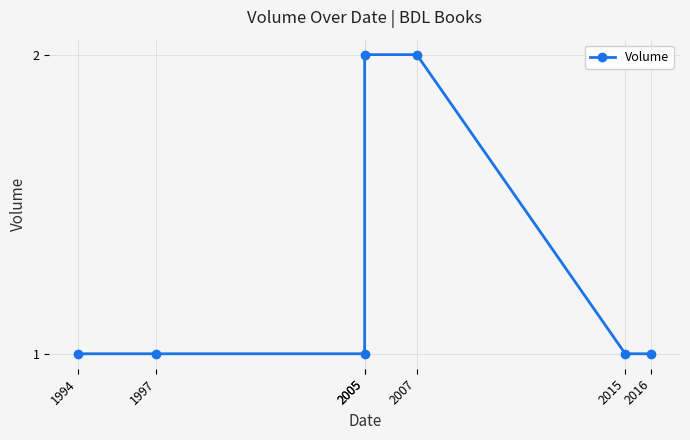

Rank the categories by value from lowest to highest.

1994, 1997, 2005, 2015, 2016, 2005, 2007